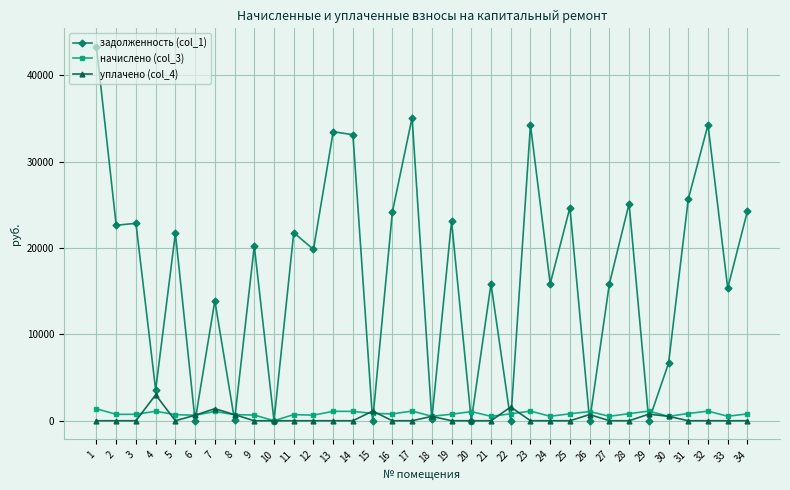

What is the greatest value displayed?

43294.8